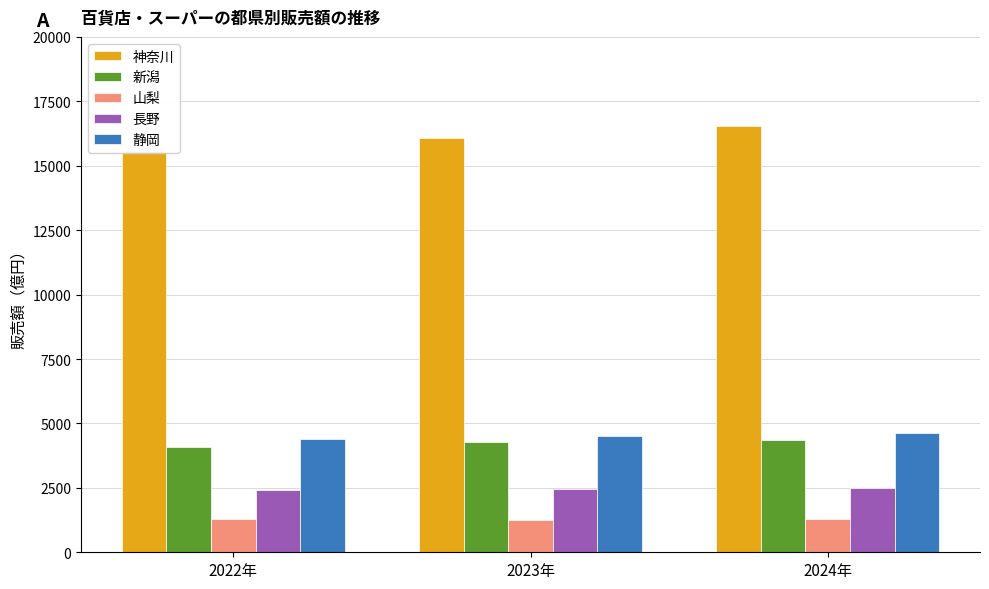

What are all the series names shown in the legend?

神奈川, 新潟, 山梨, 長野, 静岡